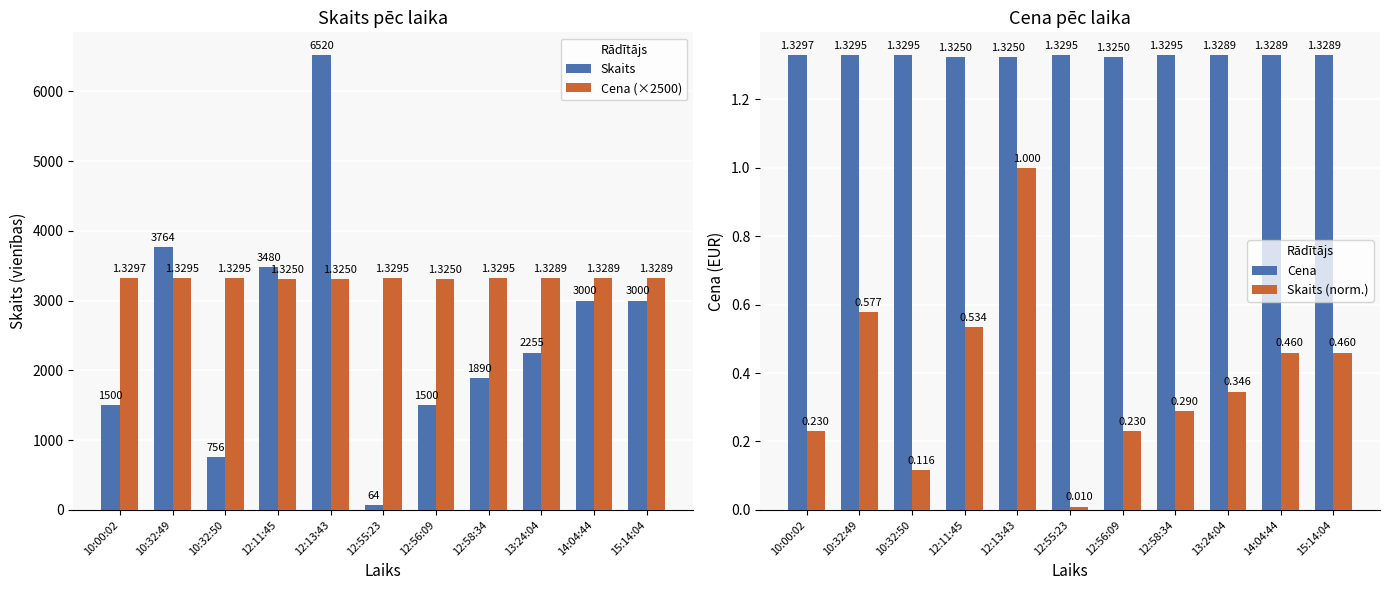

What position from the left is 12:13:43?

5